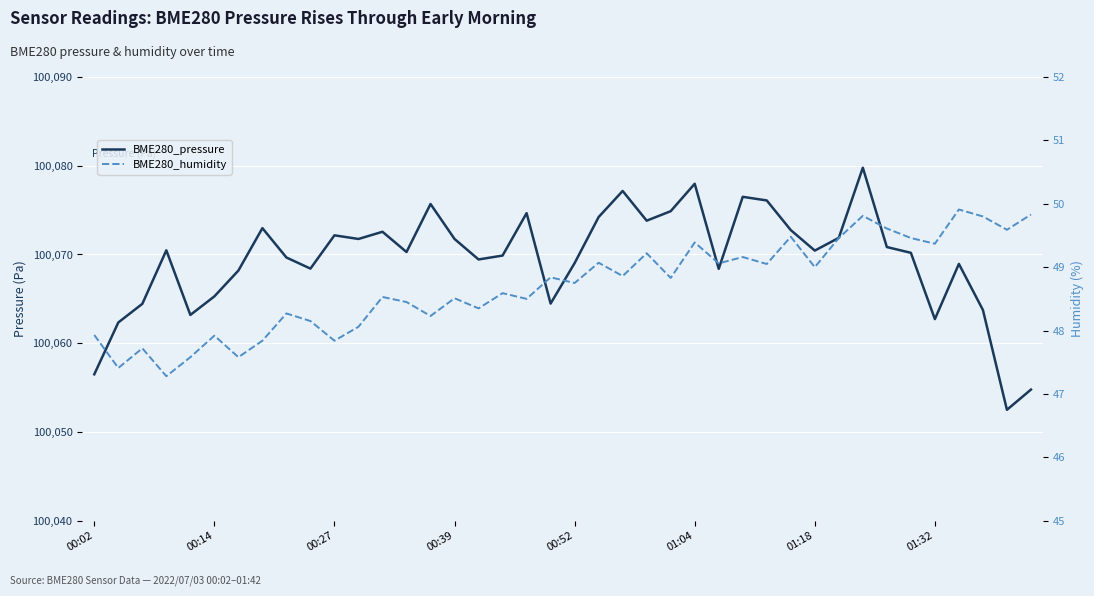

How many lines are shown in the chart?

2